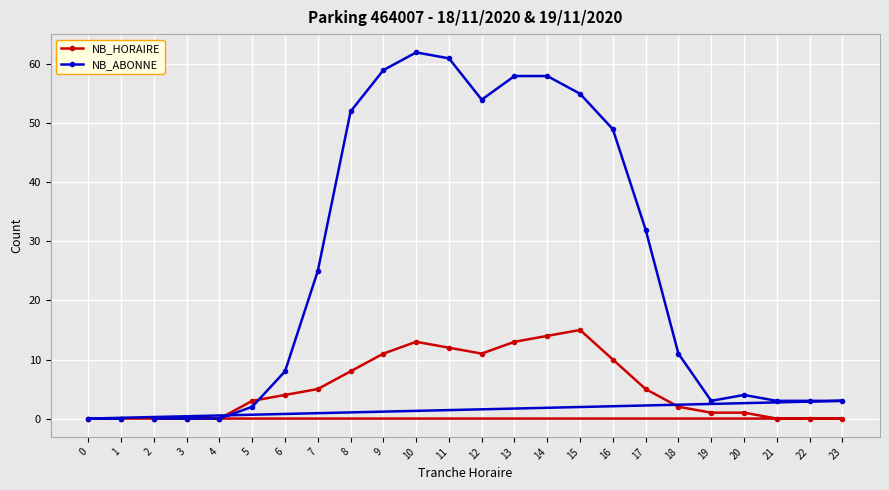

Rank the series by their average value, from highest to lowest.

NB_ABONNE, NB_HORAIRE